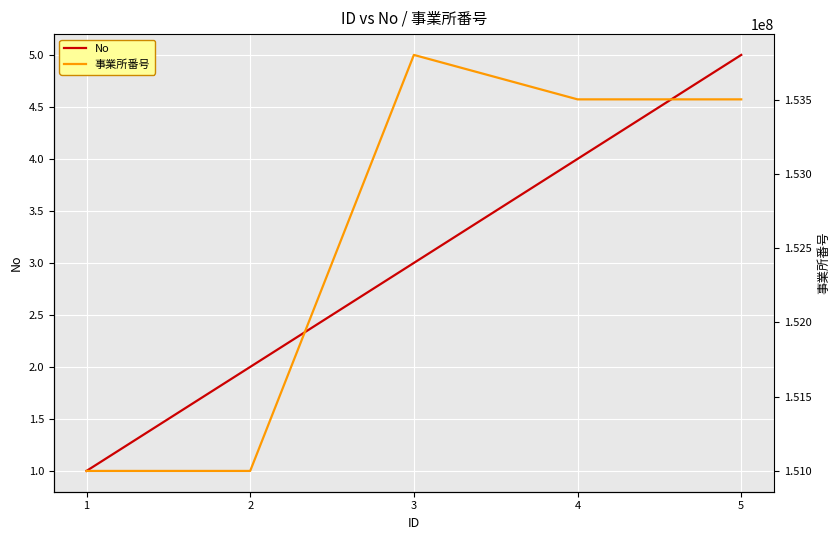

What is the difference between the 事業所番号 values at 2 and 5?

2501302